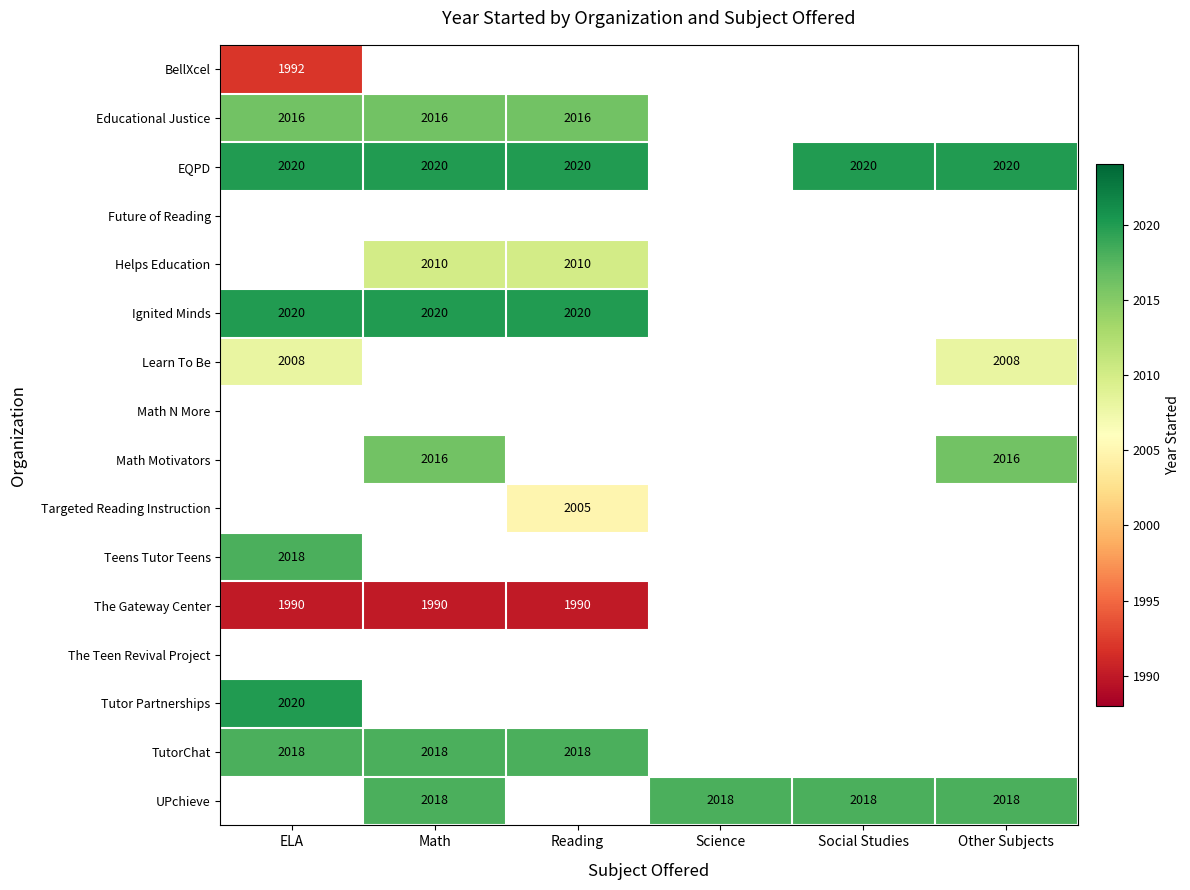

Count the number of categories in the chart.

6